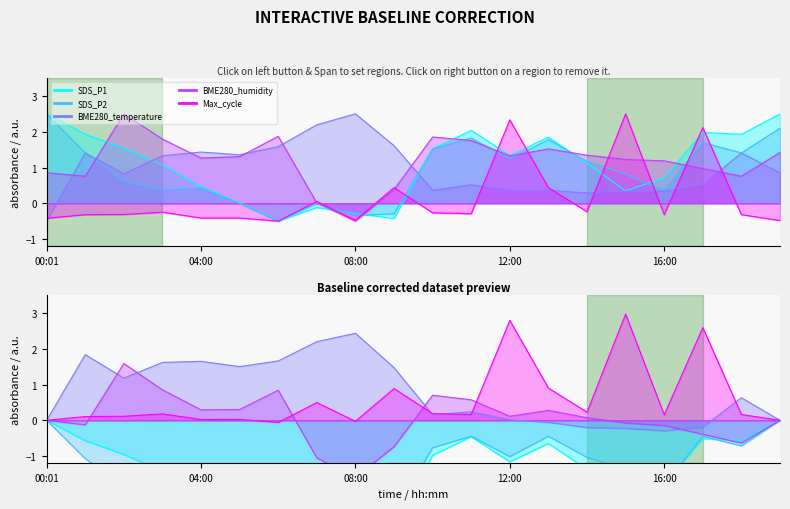

Is it true that SDS_P2 equals 1.4 at 01:00?

True